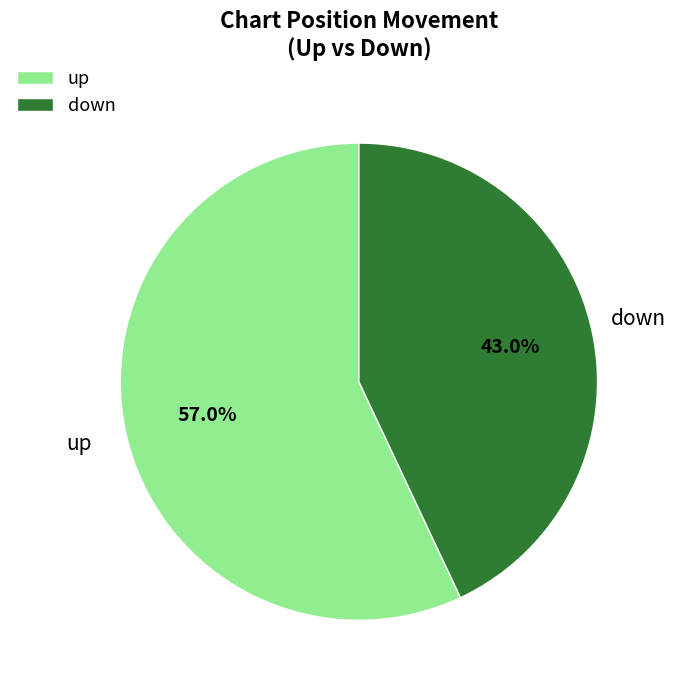

What is the majority slice?

up